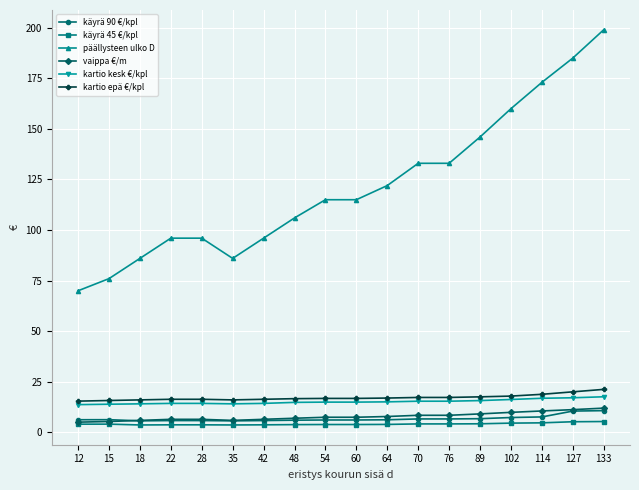

What is the total value across all series at 89?

199.5